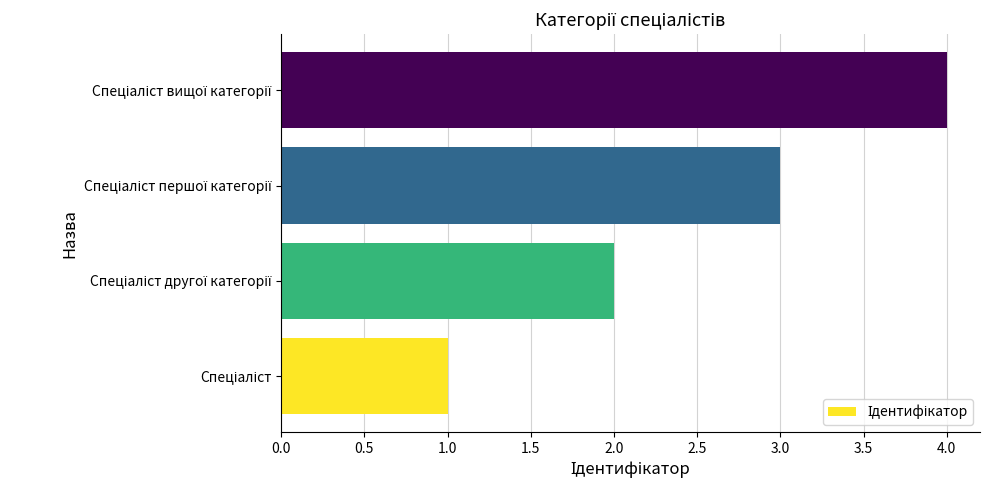

What is the difference between the maximum and minimum values?

3